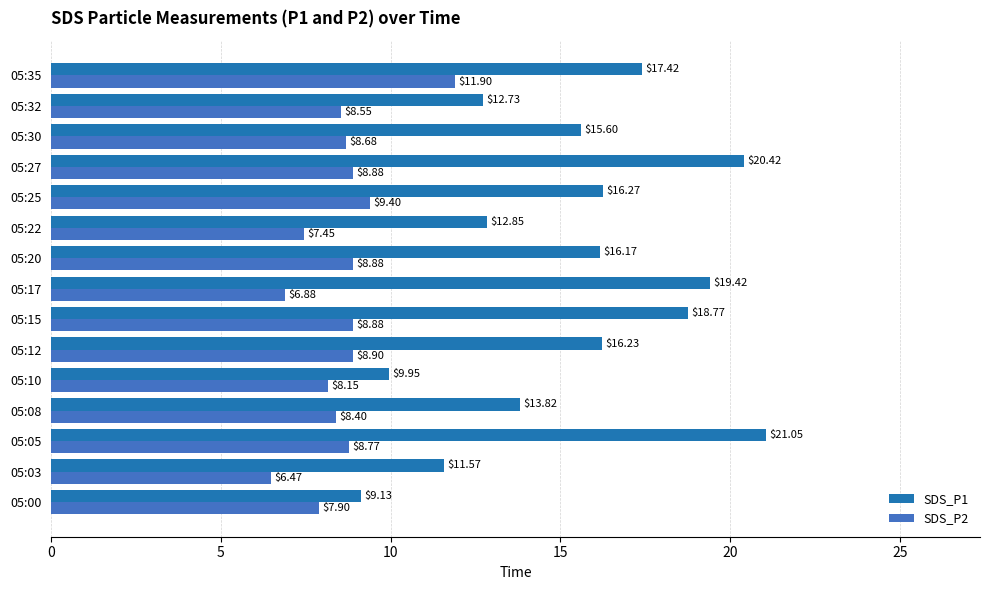

What is the difference between the second highest and minimum values in the SDS_P1 series?

11.3